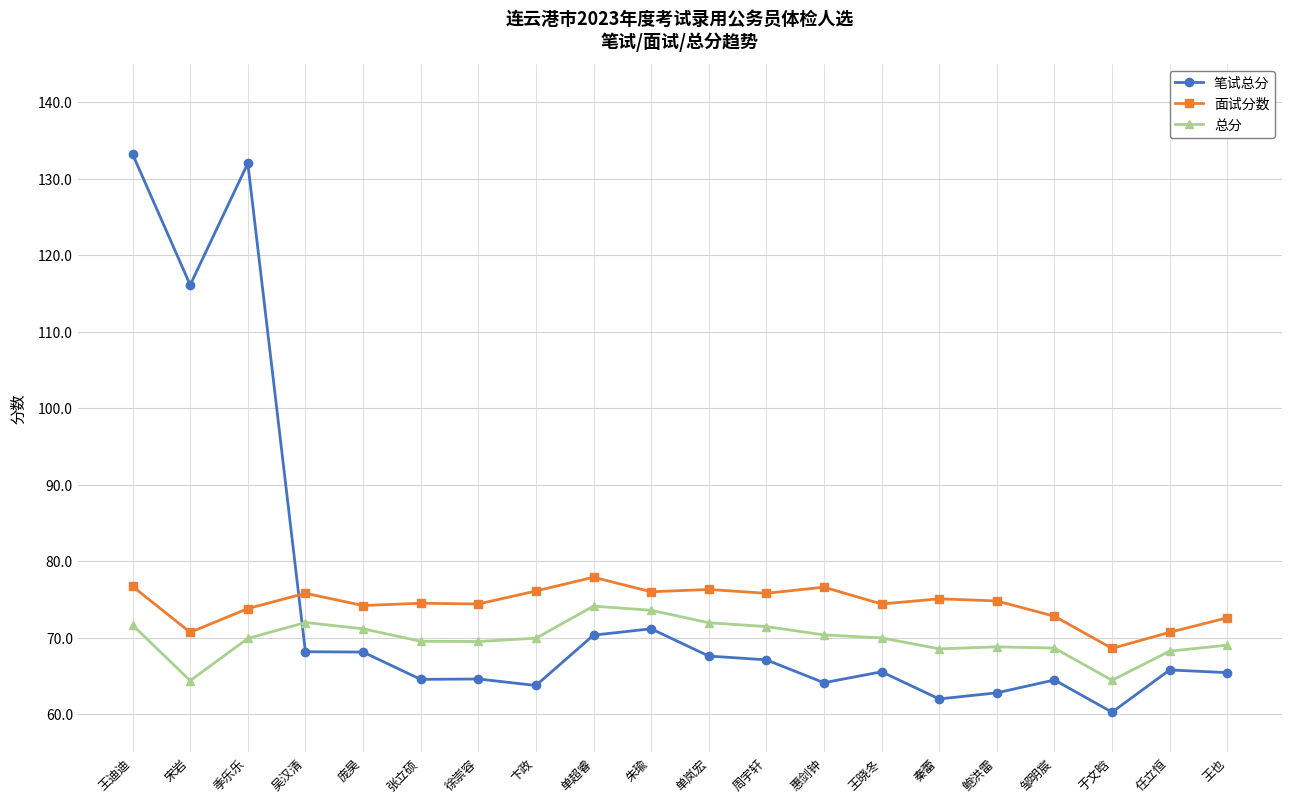

What is the lowest value of the 总分 series?

64.4